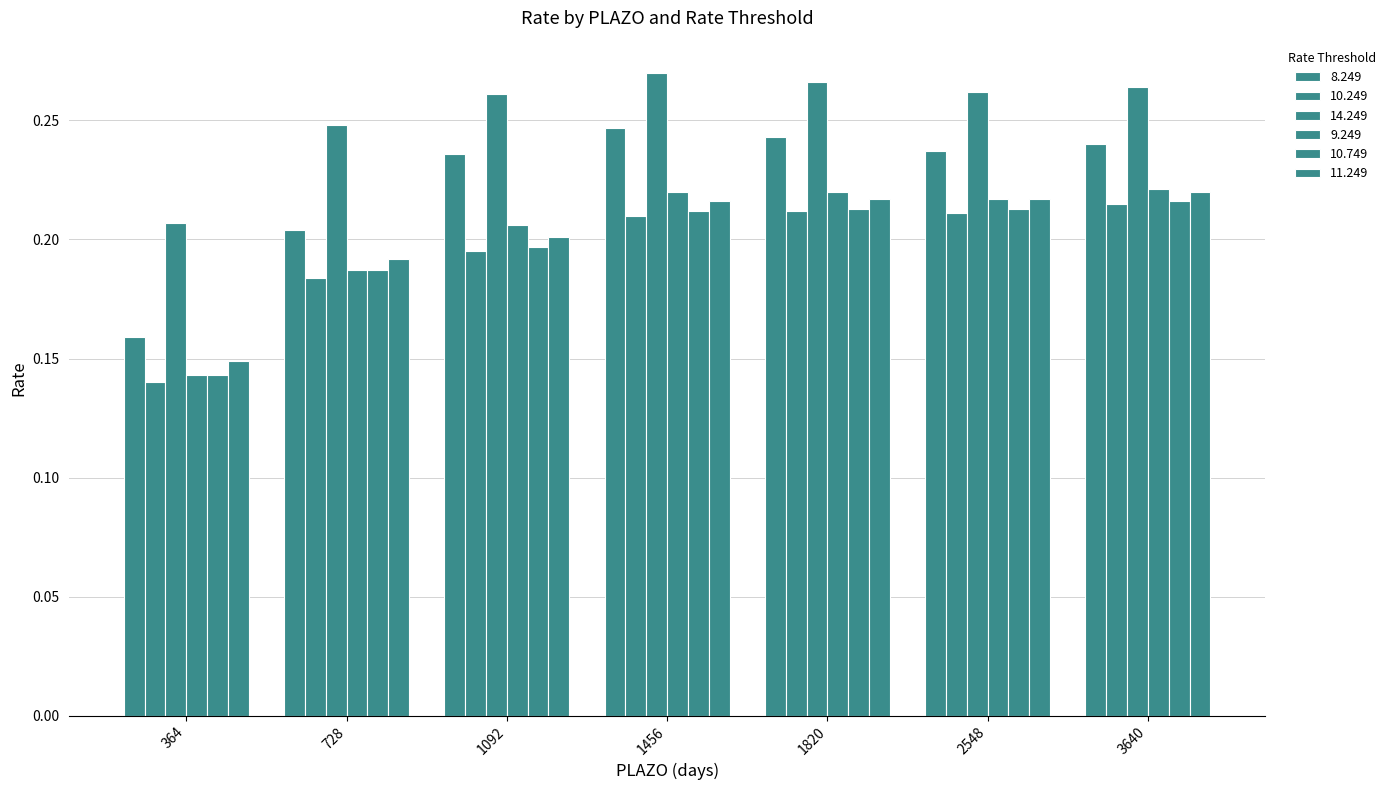

Are the bars horizontal?

No